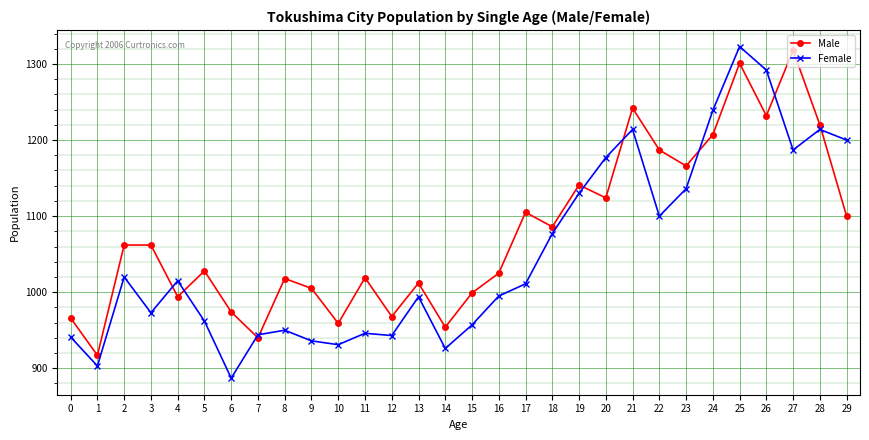

True or false: Female has more than 0 points higher than both neighbors.

True